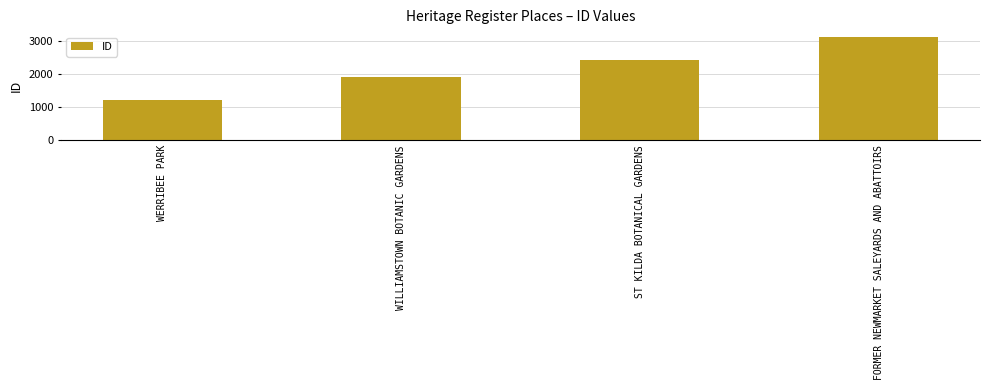

Reading left to right, transcribe all the data shown in this chart.

1207	1908	2410	3105